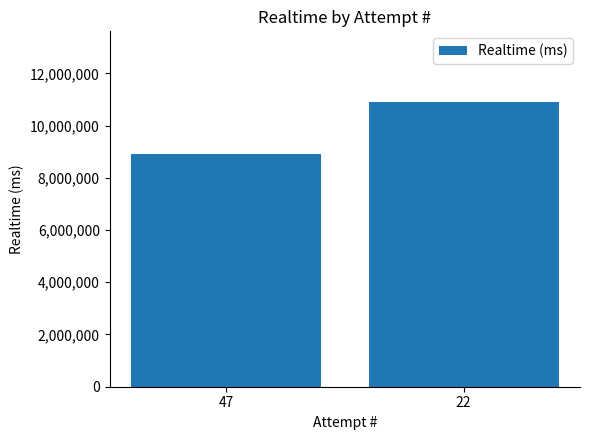

Between 22 and 47, which is larger?

22